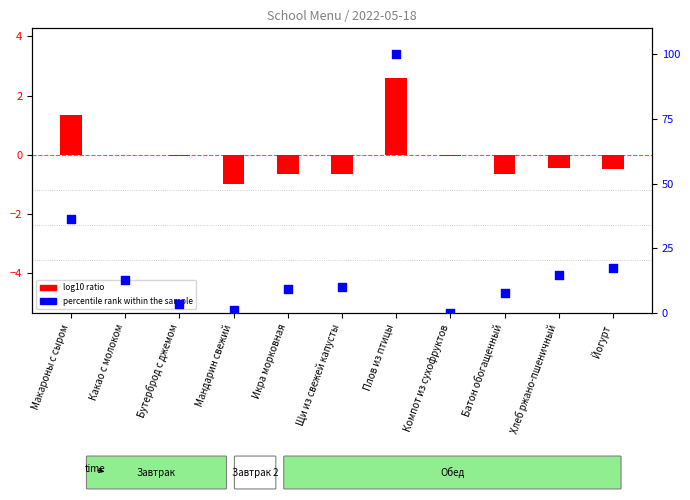

What is the change in value from Мандарин свежий to Щи из свежей капусты?

+9.0